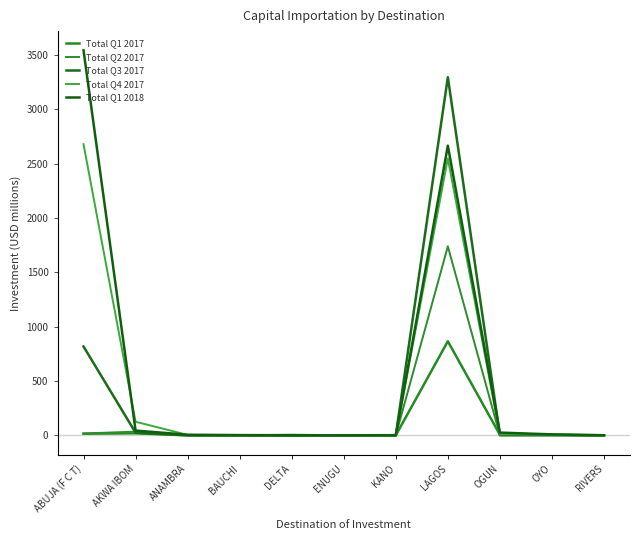

The Total Q2 2017 series shows 0.4 at OYO. True or false?

False